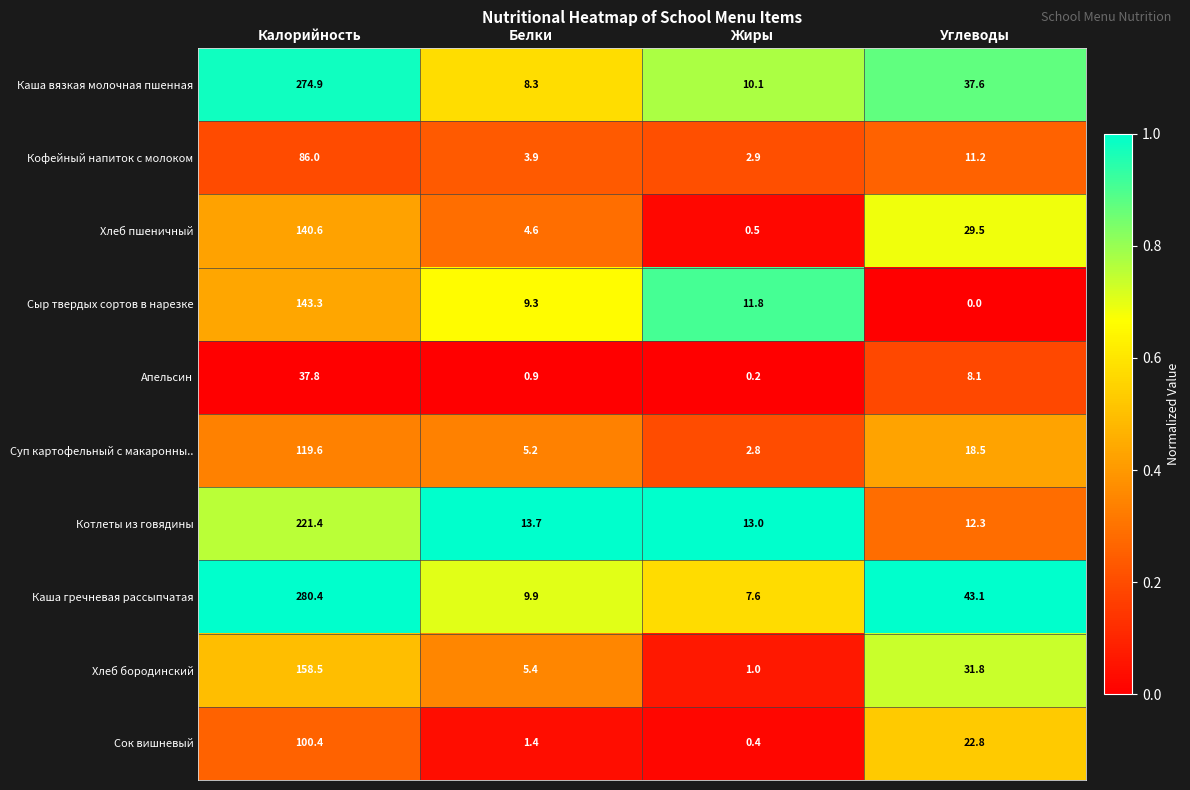

What is the difference between the second highest and second lowest values in the Хлеб пшеничный series?

24.9